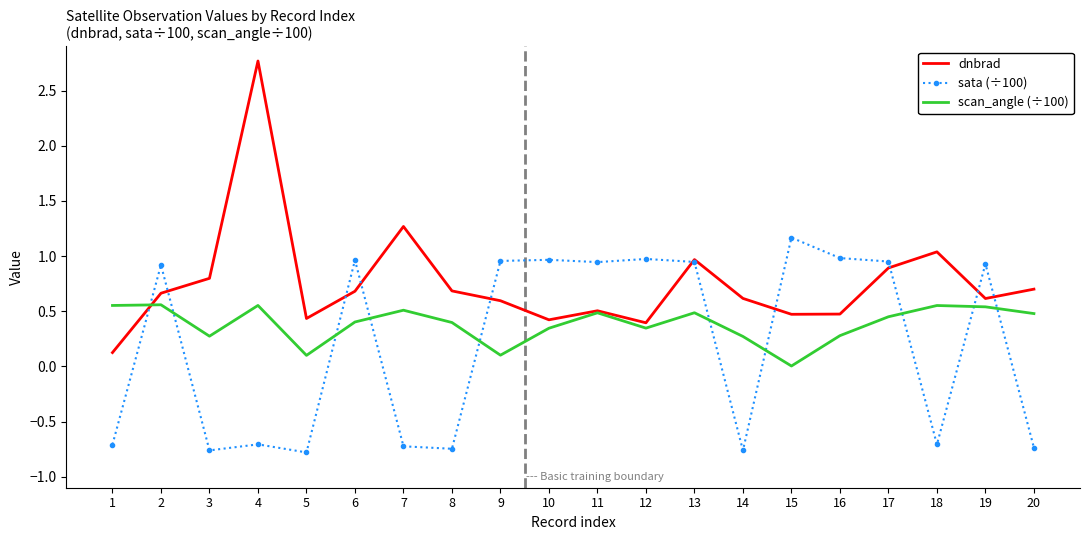

List the series in order of their overall mean, lowest first.

sata (÷100), scan_angle (÷100), dnbrad